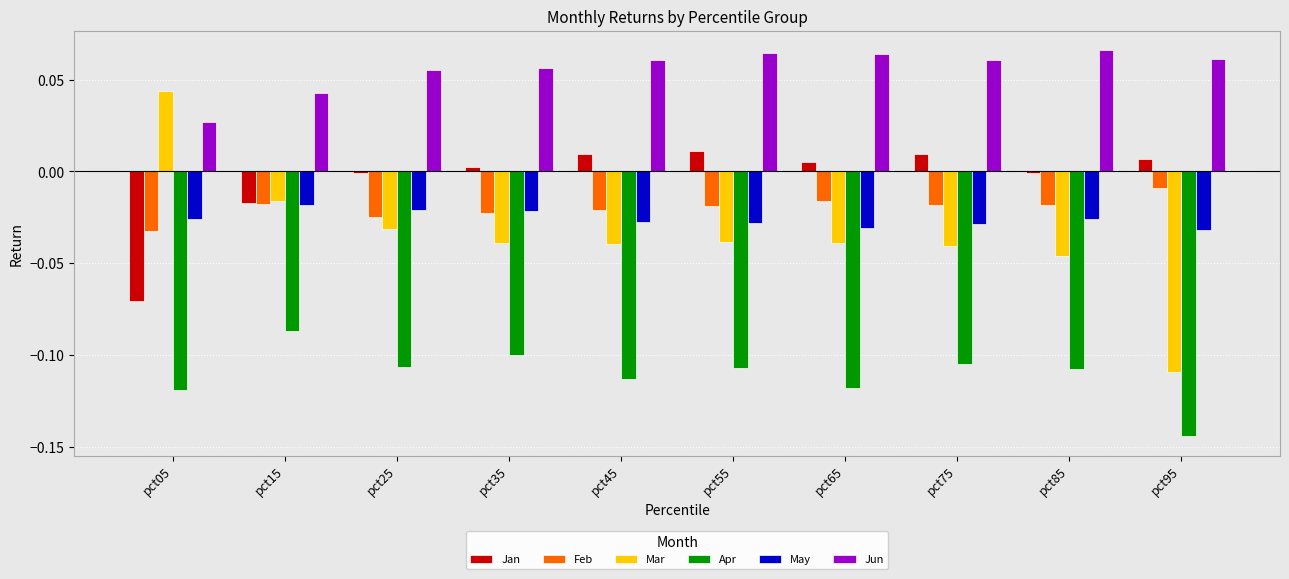

Which series has the largest total across all categories?

Jun